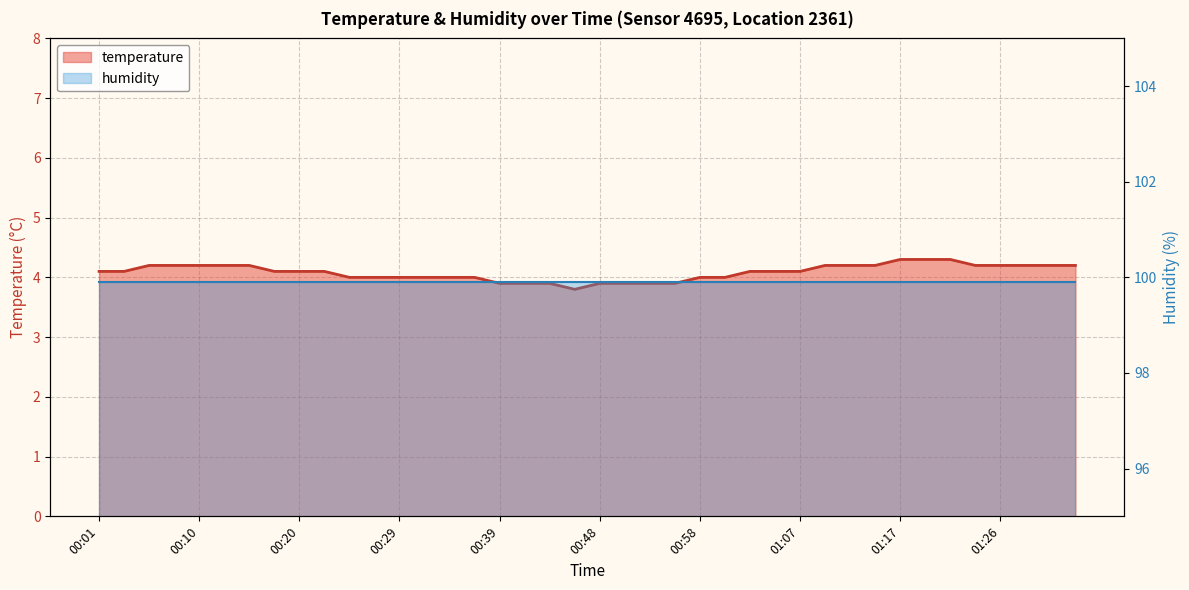

How many data points are less than 4?

8